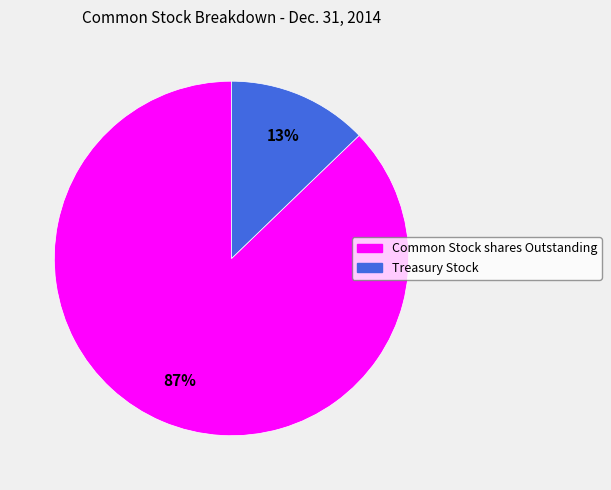

Combined, do Treasury Stock and Common Stock shares Outstanding account for over 50%?

Yes